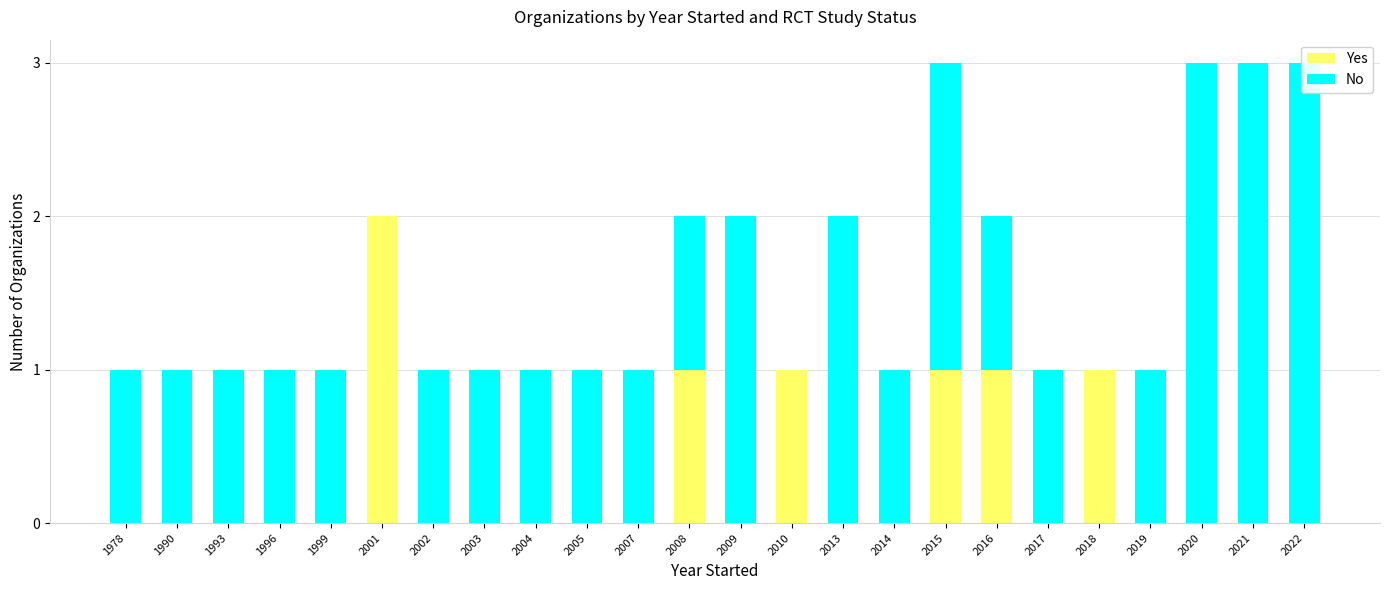

Which series changed the most between 2015 and 2019?

Yes